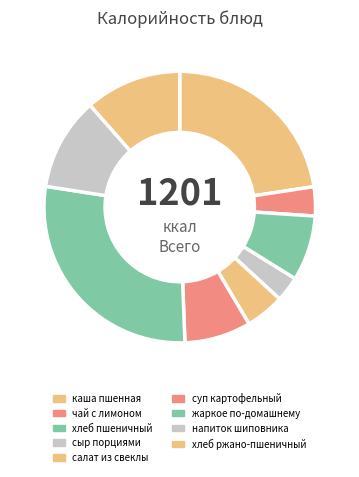

Is there any slice that represents more than half of the pie?

No